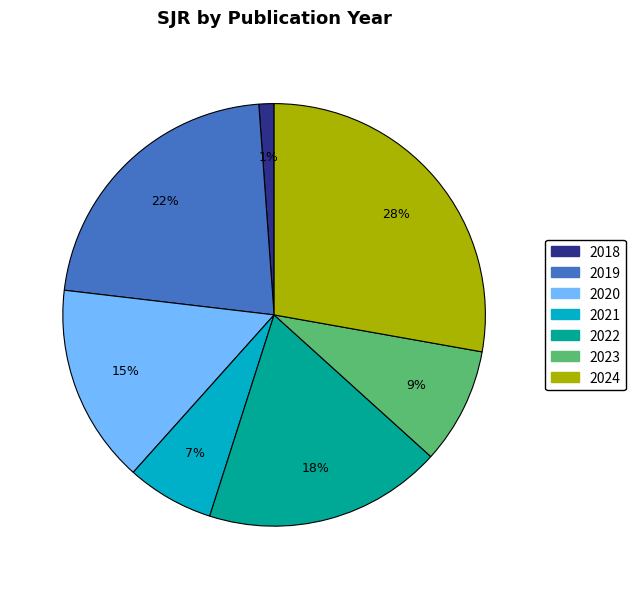

Does any single category account for the majority?

No